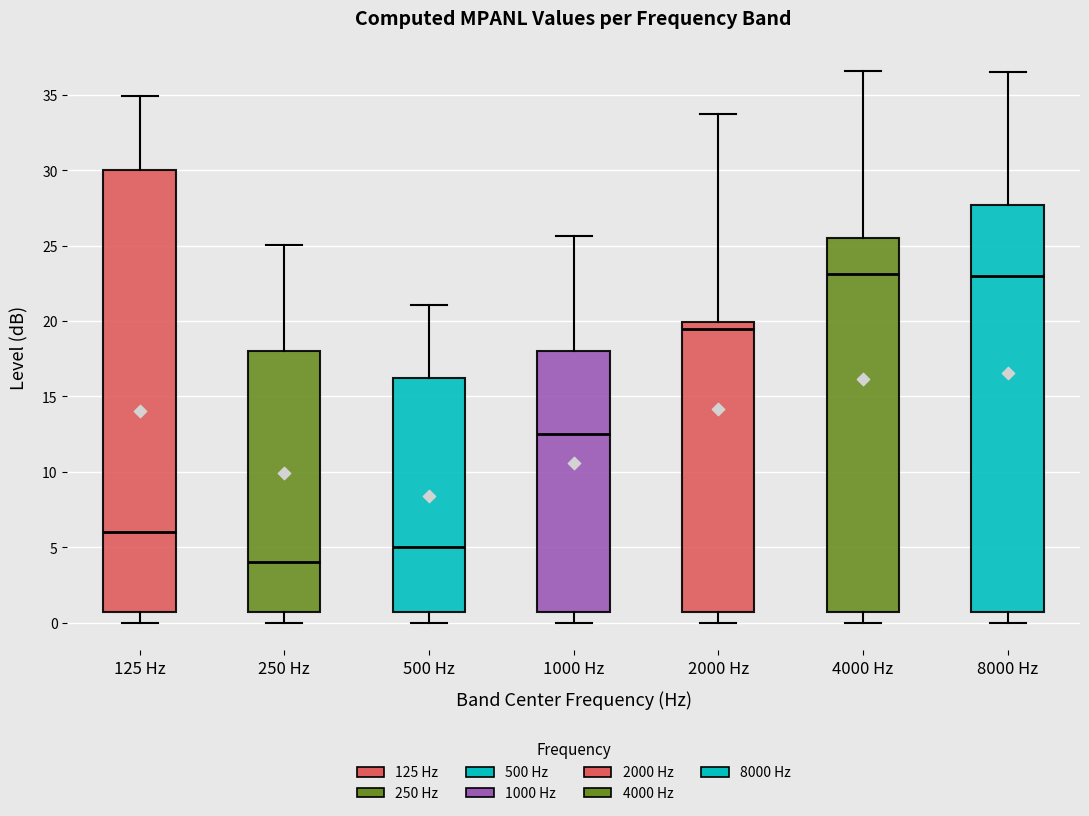

Reading left to right, read every box against the y-axis: the position of its median line, the range the box covers, and the ends of its whiskers. The values are not printed on the chart, so give them approximately, as read against the axis.

125 Hz: median 6.0, box 0.5 to 30.0, whiskers 0.0 to 35.0
250 Hz: median 4.0, box 0.5 to 18.0, whiskers 0.0 to 25.0
500 Hz: median 5.0, box 0.5 to 16.0, whiskers 0.0 to 21.0
1000 Hz: median 12.5, box 0.5 to 18.0, whiskers 0.0 to 25.5
2000 Hz: median 19.5, box 0.5 to 20.0, whiskers 0.0 to 34.0
4000 Hz: median 23.0, box 0.5 to 25.5, whiskers 0.0 to 36.5
8000 Hz: median 23.0, box 0.5 to 27.5, whiskers 0.0 to 36.5